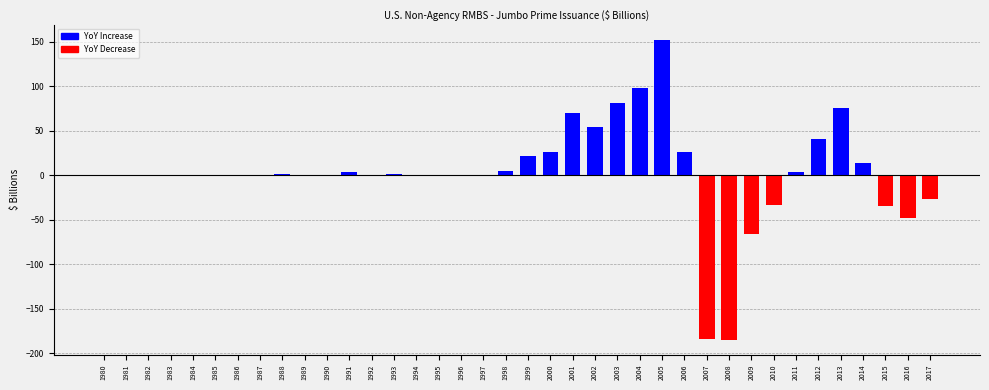

Read the value at 2000.

25.9